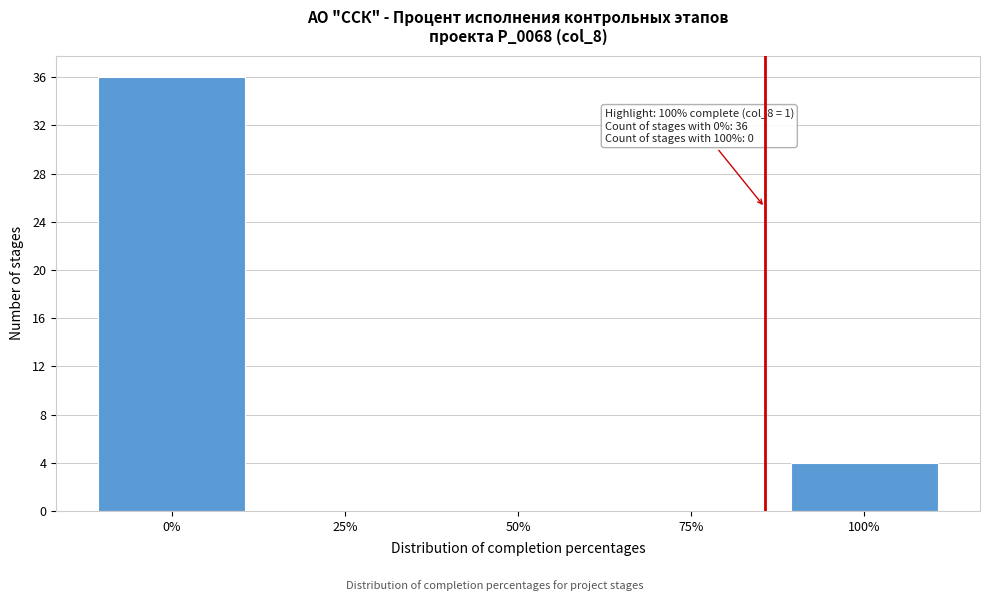

Reading left to right, list all the values displayed in this chart.

0%=36	25%=0	50%=0	75%=0	100%=4